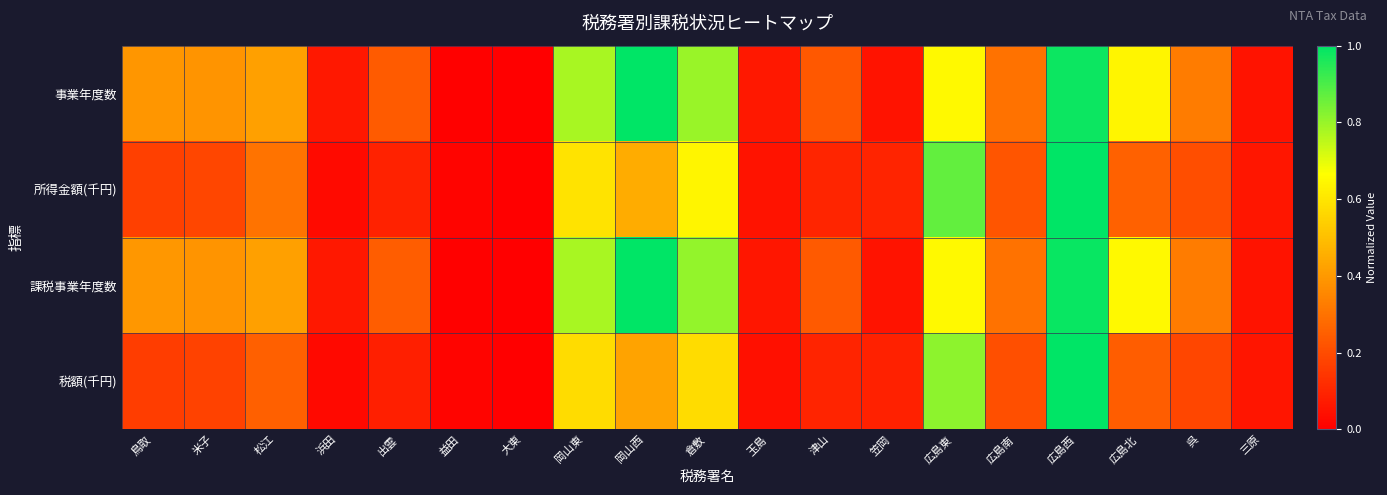

How many series are shown in this chart?

4